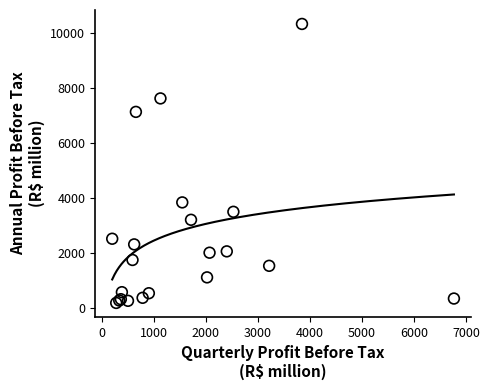

What Y value in the scatter plot is closest to 5258?

3845